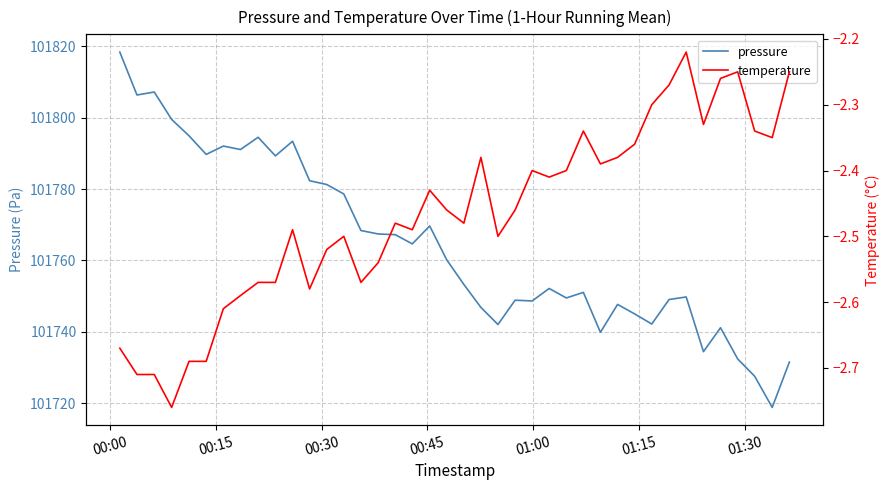

Does the chart display data point markers on the line(s)?

No